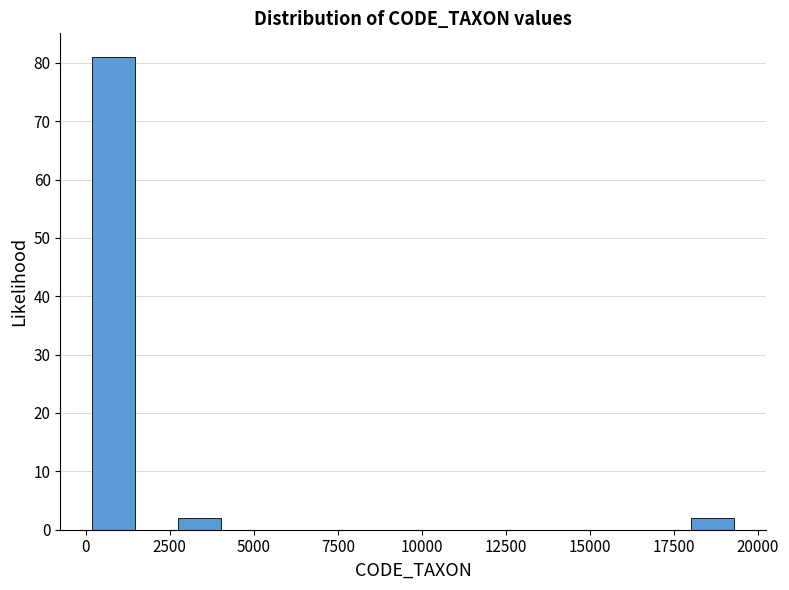

Around what value on the x-axis is the tallest bar? Give the approximate position of its centre, as read against the axis.

1000